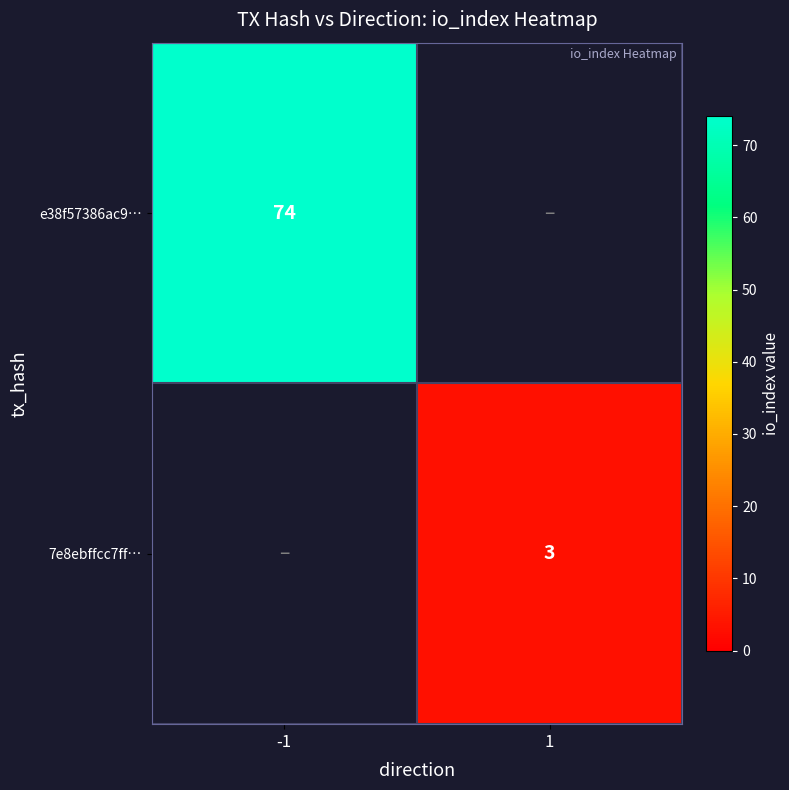

Is the value of e38f57386ac9… at -1 greater than the value of 7e8ebffcc7ff… at 1?

Yes